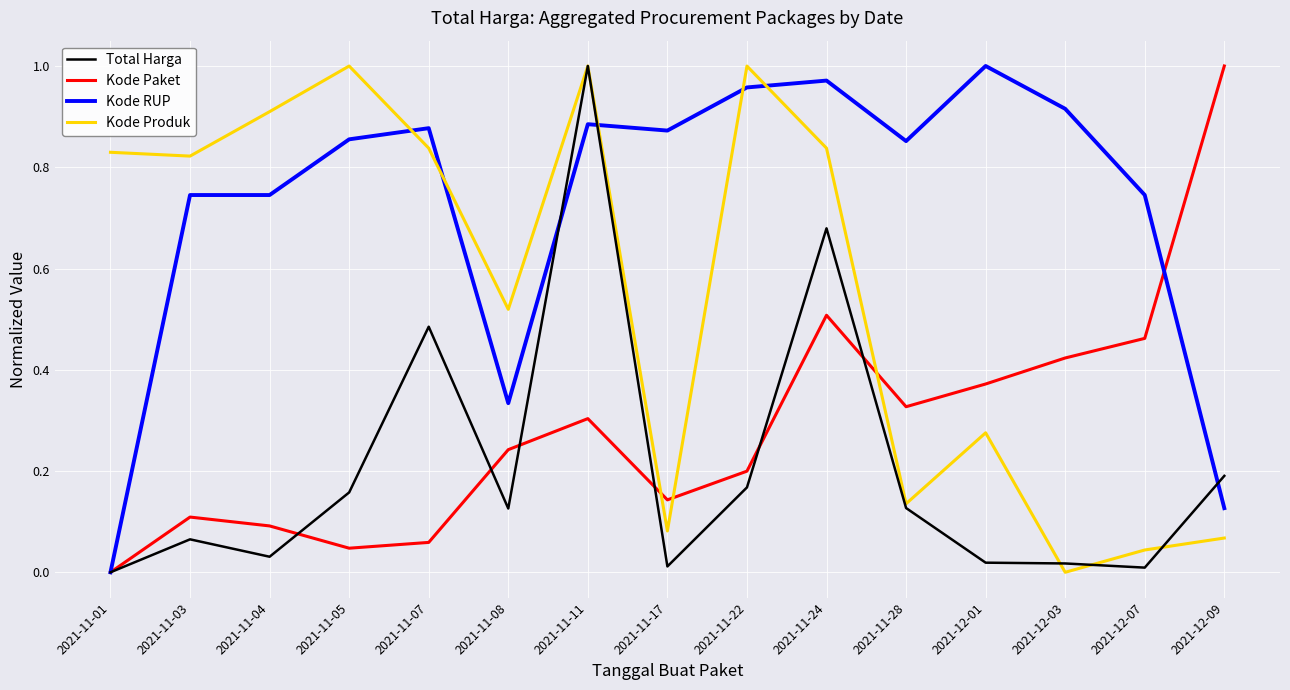

List the series in order of their overall mean, lowest first.

Total Harga, Kode Paket, Kode Produk, Kode RUP